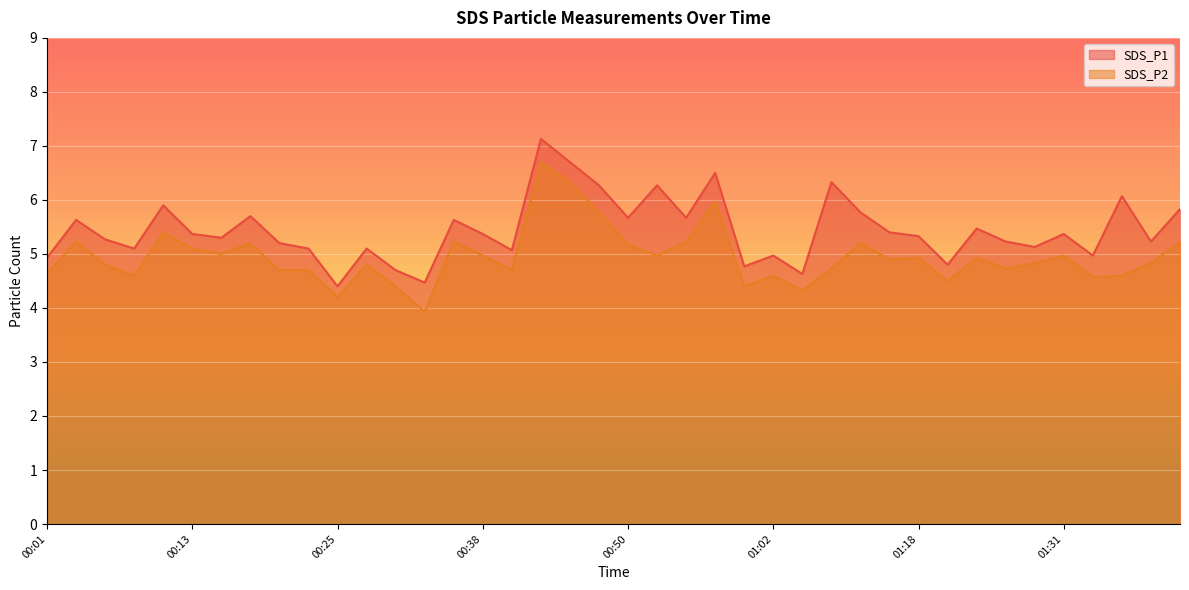

What are all the series names shown in the legend?

SDS_P1, SDS_P2